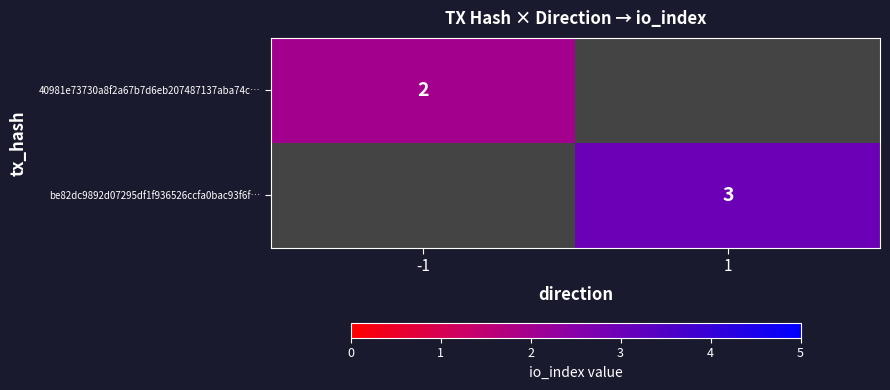

True or false: 40981e73730a8f2a67b7d6eb207487137aba74c… has a value of 2 at -1.

True